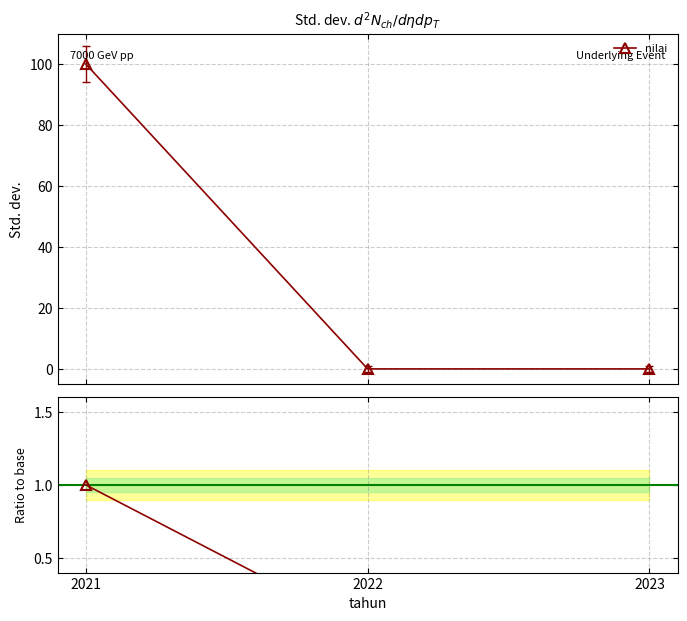

Which has a higher value, 2022 or 2021?

2021